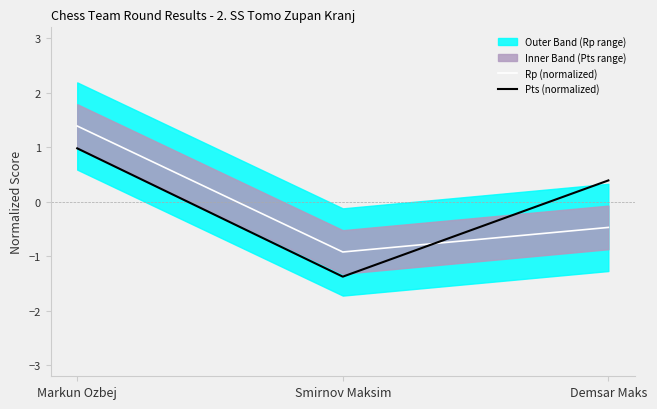

What is the minimum value shown in the chart?

-1.4